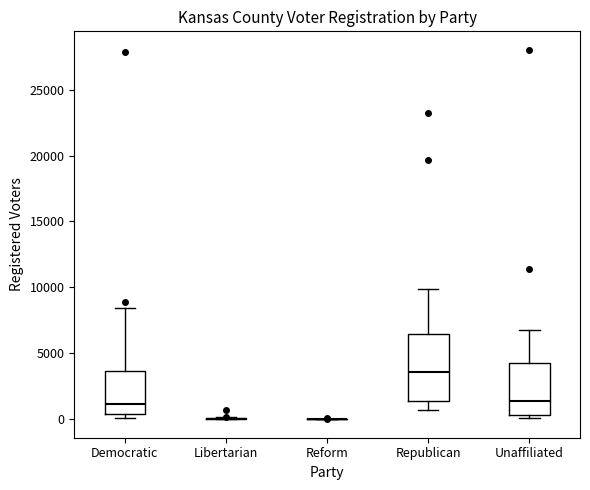

Where does the median line of the box for Democratic sit on the y-axis? The values are not printed on the chart, so give them approximately, as read against the axis.

1000